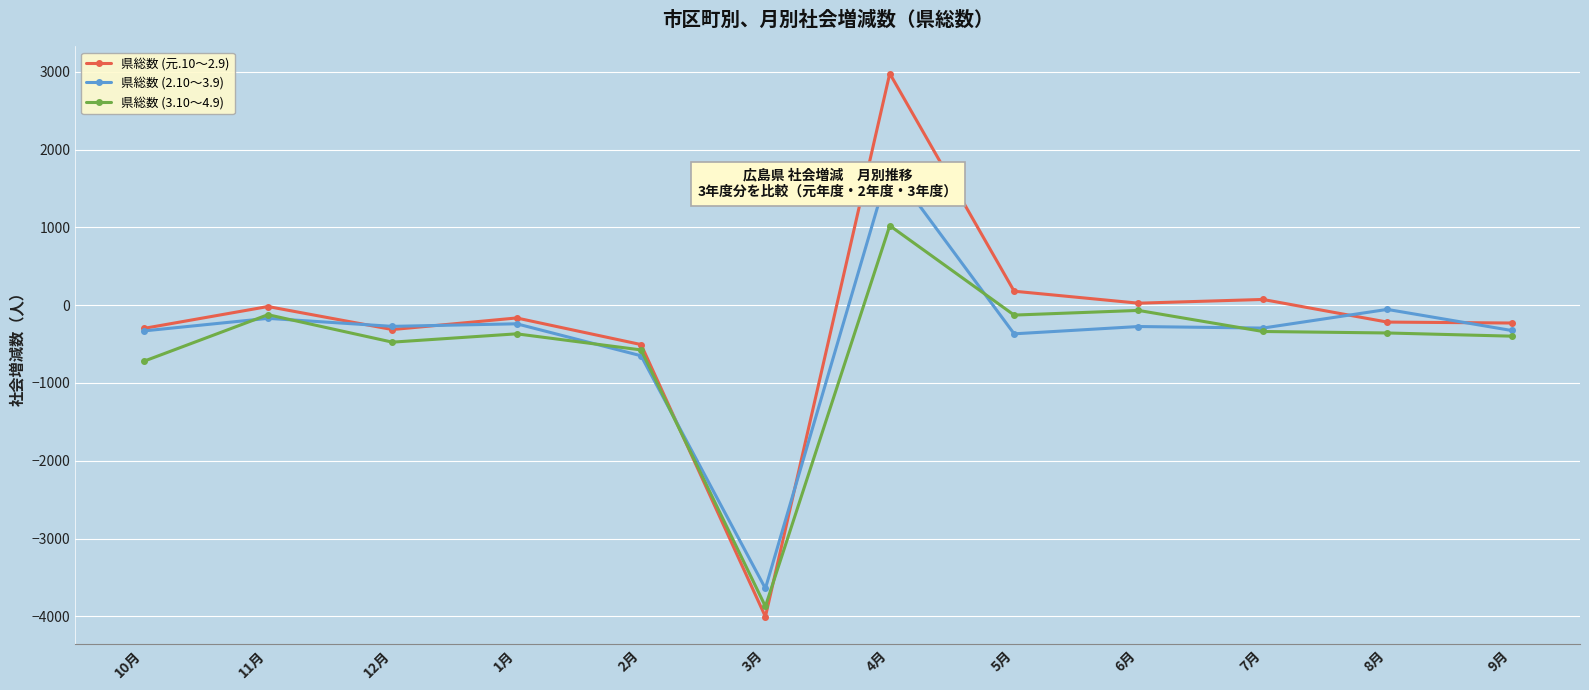

What is the label of the 1st point from the left?

10月